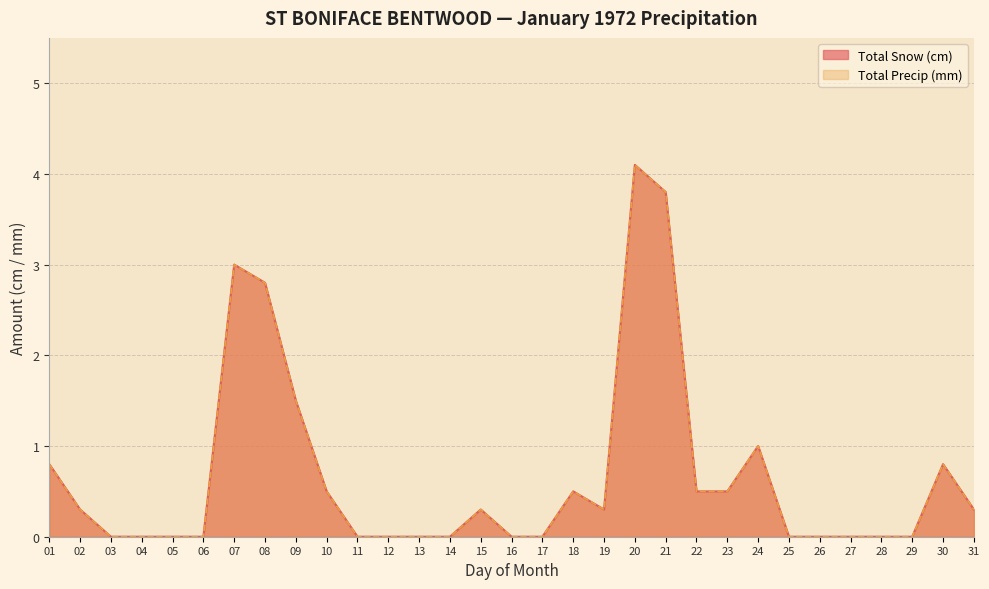

How many positive values does the Total Snow (cm) series have?

16